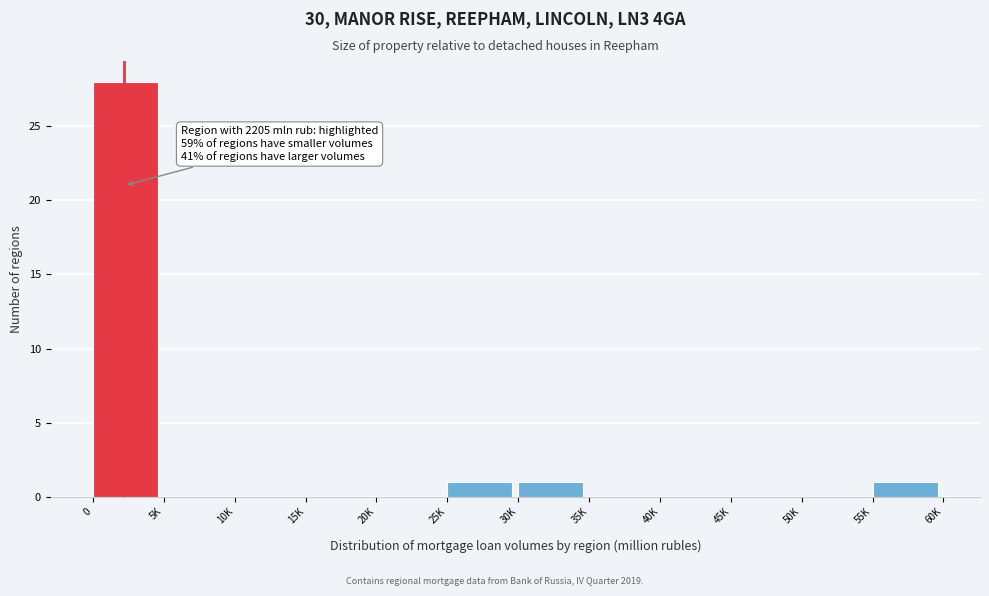

Reading right to left, list all the values displayed in this chart.

55K=1	50K=0	45K=0	40K=0	35K=0	30K=1	25K=1	20K=0	15K=0	10K=0	5K=0	0=28